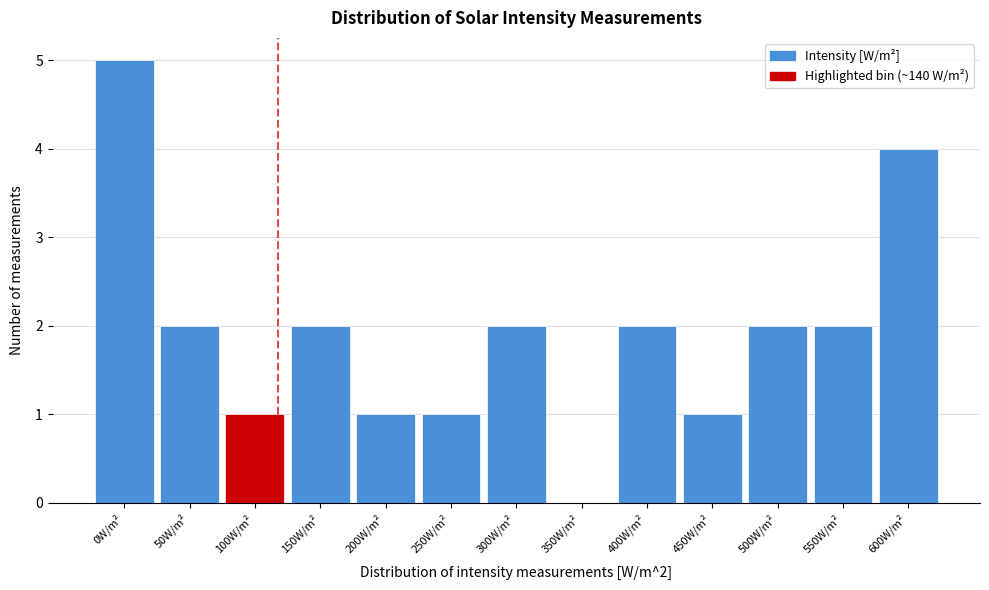

Reading left to right, list all the values displayed in this chart.

0W/m²=5	50W/m²=2	100W/m²=1	150W/m²=2	200W/m²=1	250W/m²=1	300W/m²=2	350W/m²=0	400W/m²=2	450W/m²=1	500W/m²=2	550W/m²=2	600W/m²=4